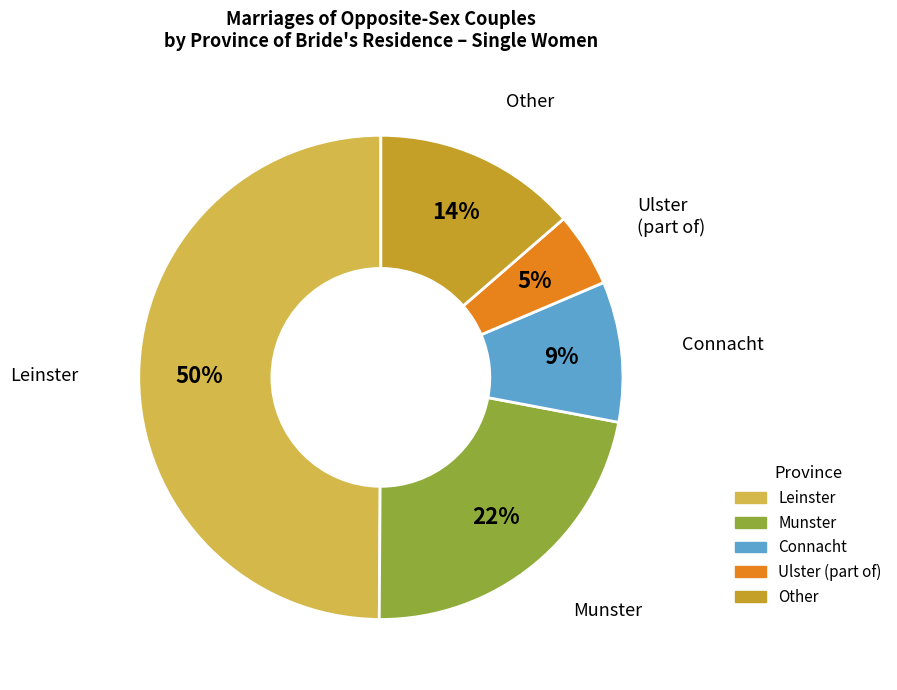

True or false: Other accounts for 1% of the total.

False